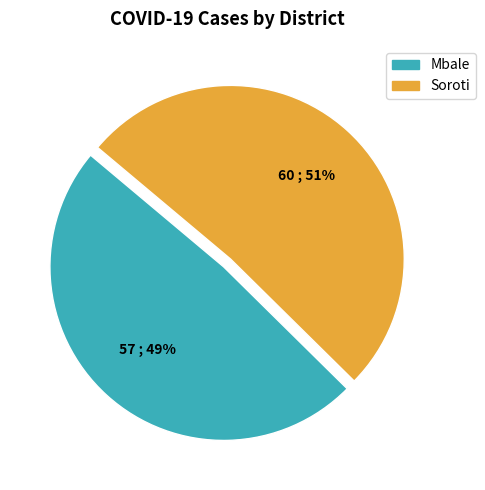

How many segments does this pie chart have?

2